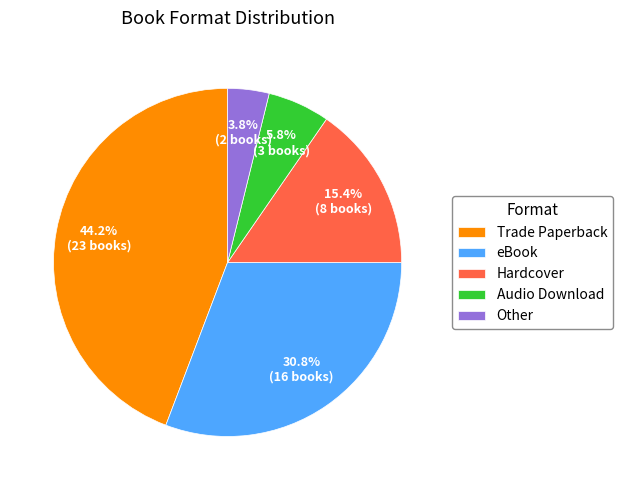

Between Audio Download and Trade Paperback, which is larger?

Trade Paperback